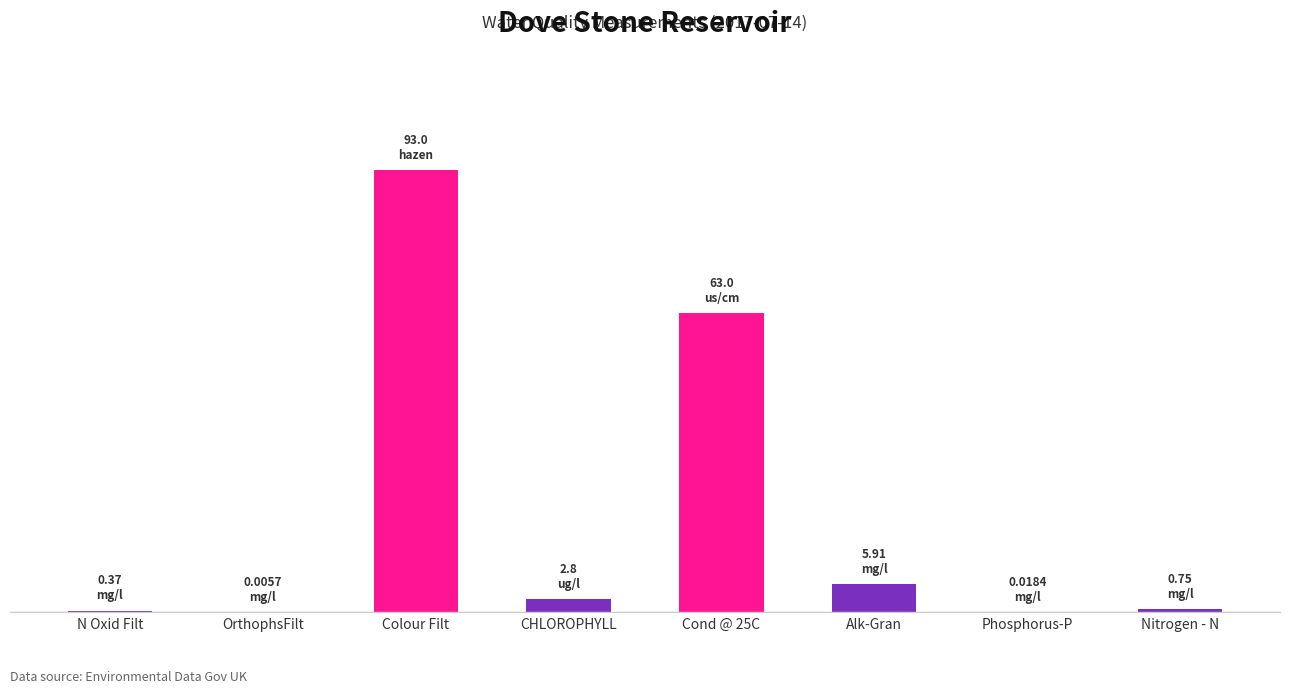

The value at Nitrogen - N is 0.8. True or false?

True